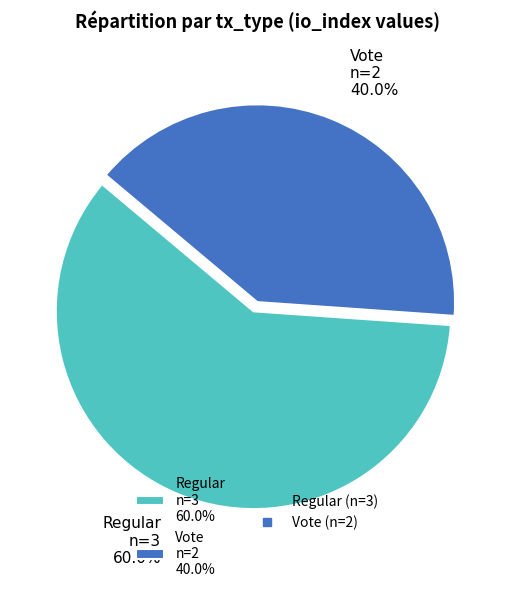

Is there any slice that represents more than half of the pie?

Yes